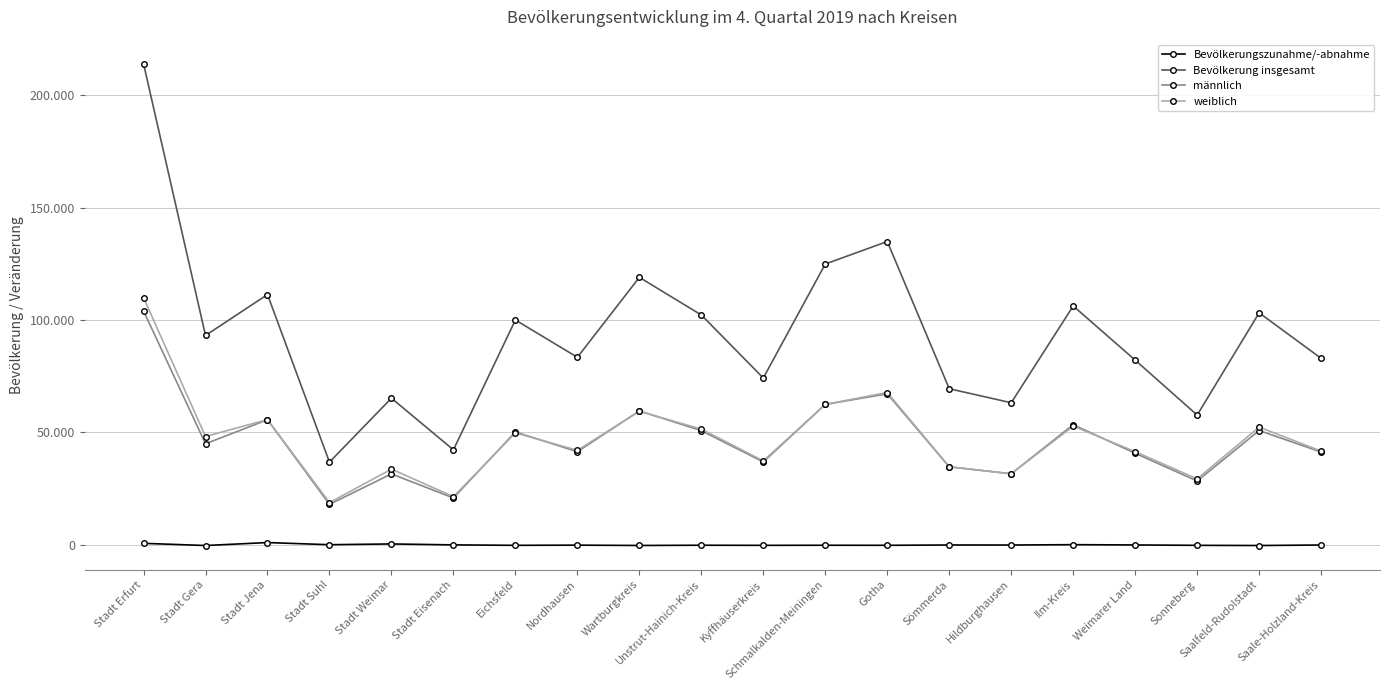

What is the label of the 5th point from the left?

Stadt Weimar